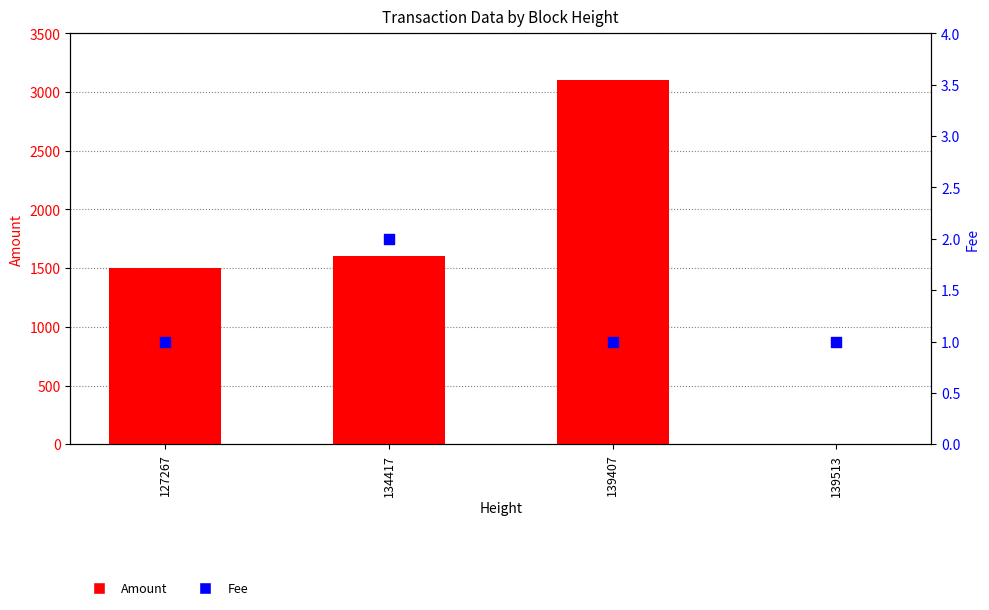

Which series has the largest total across all categories?

Amount